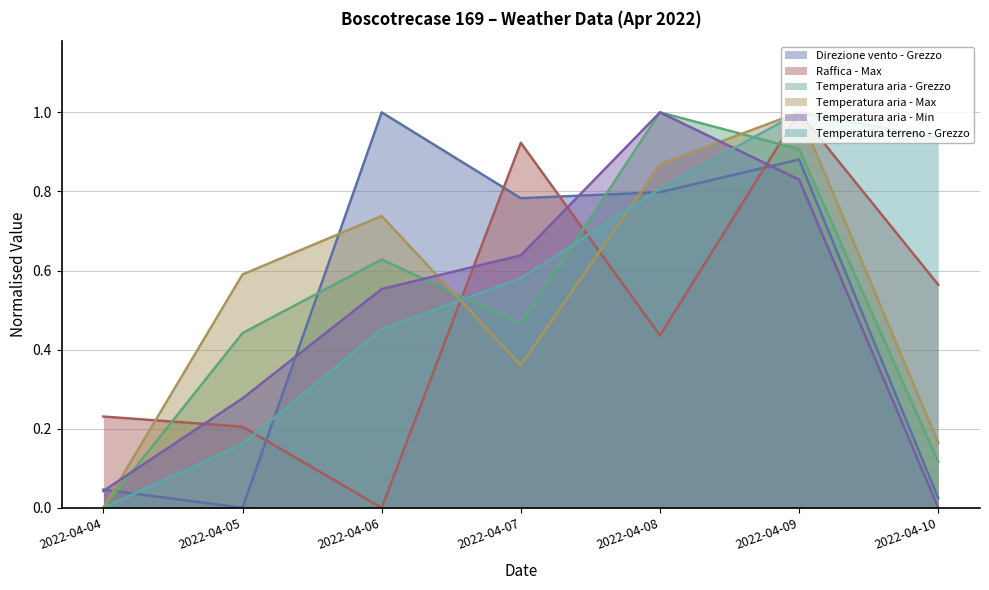

What is the sum of all Direzione vento - Grezzo values?

3.5